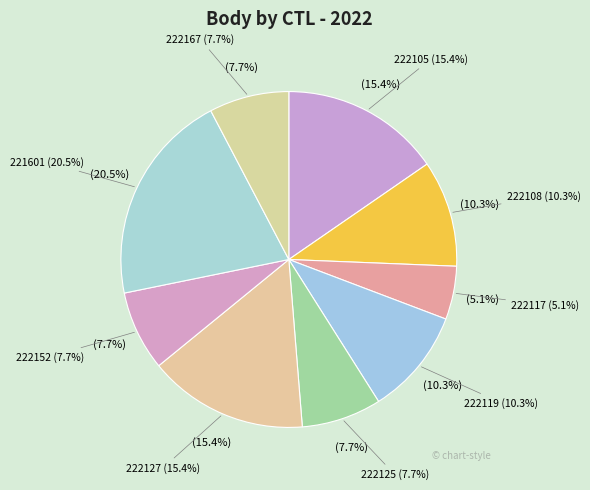

To the nearest percent, what percentage of the pie is 221601?

21%